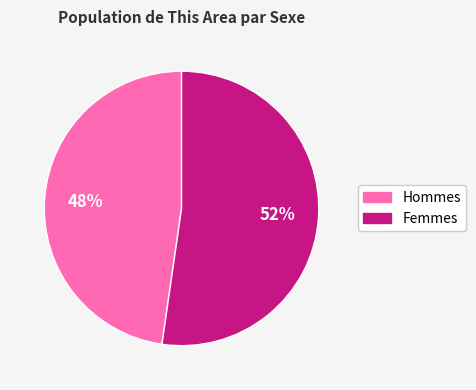

Is there a majority slice in this chart?

Yes